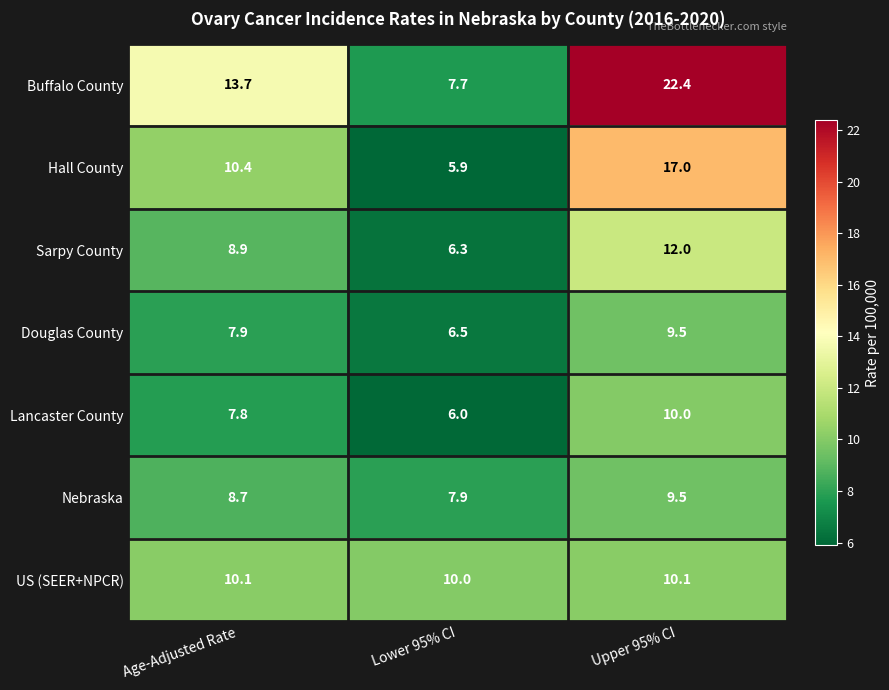

Rank the categories by Sarpy County value from highest to lowest.

Upper 95% CI, Age-Adjusted Rate, Lower 95% CI